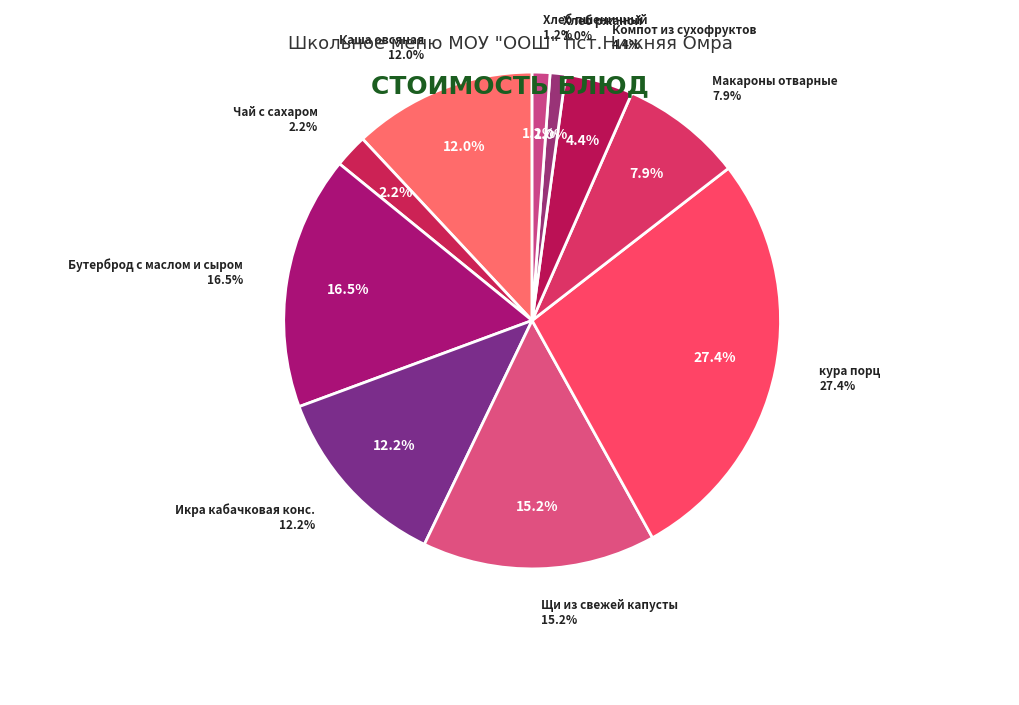

What is the smallest slice in the pie chart?

Хлеб ржаной